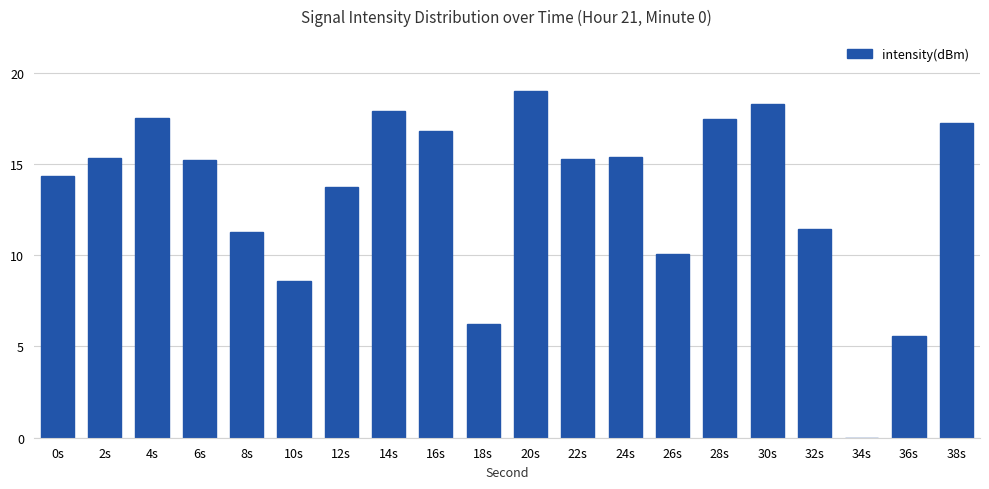

True or false: the data shows 30.1 at 28s.

False